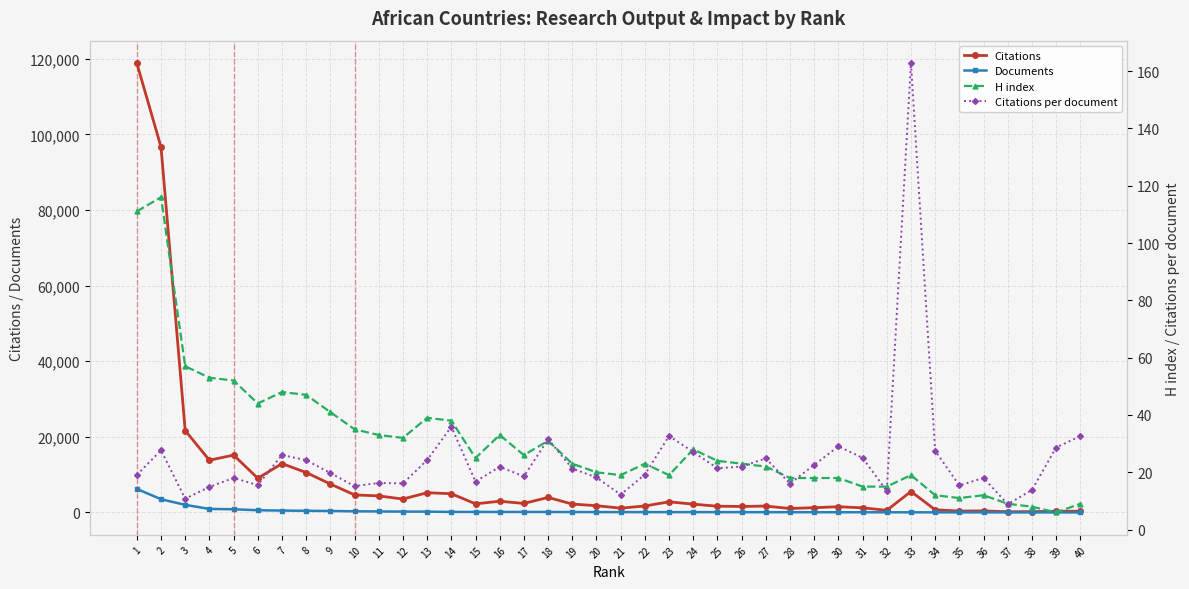

What is the sum of the Documents values at 31 and 28?

114.0